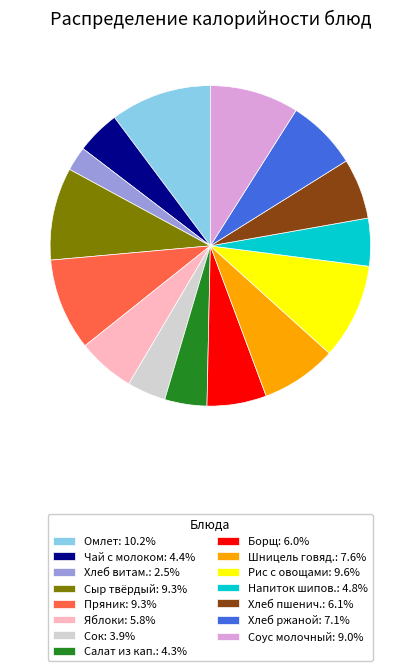

What is the ratio of the value at Яблоки: 5.8% to the value at Хлеб витам.: 2.5%?

2.4